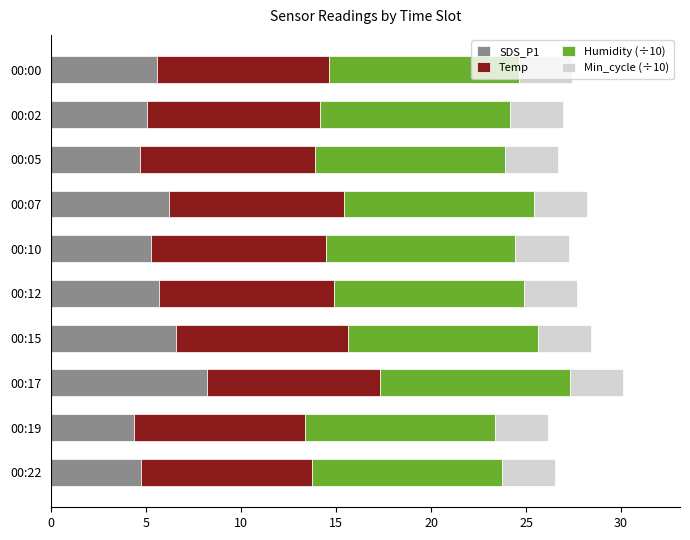

The value of SDS_P1 at 00:10 is 5.2. True or false?

True